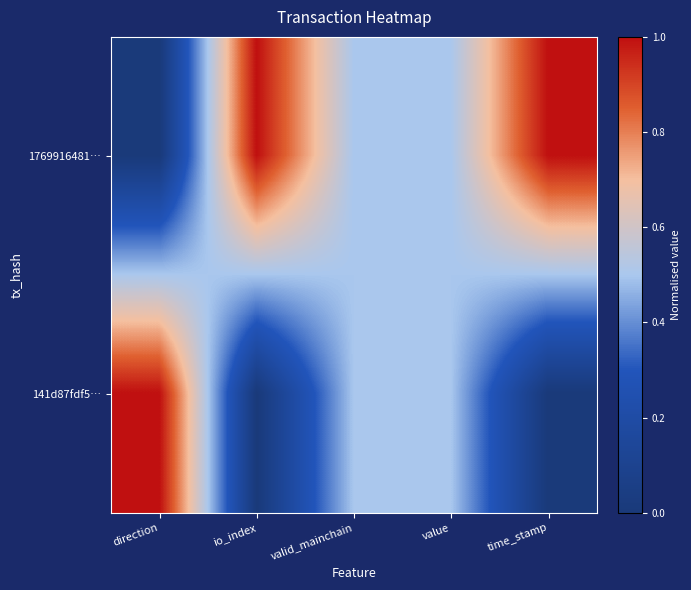

Reading right to left, list all the values displayed in this chart.

1769916481…: time_stamp=1.0	value=0.5	valid_mainchain=0.5	io_index=1.0	direction=0.0
141d87fdf5…: time_stamp=0.0	value=0.5	valid_mainchain=0.5	io_index=0.0	direction=1.0